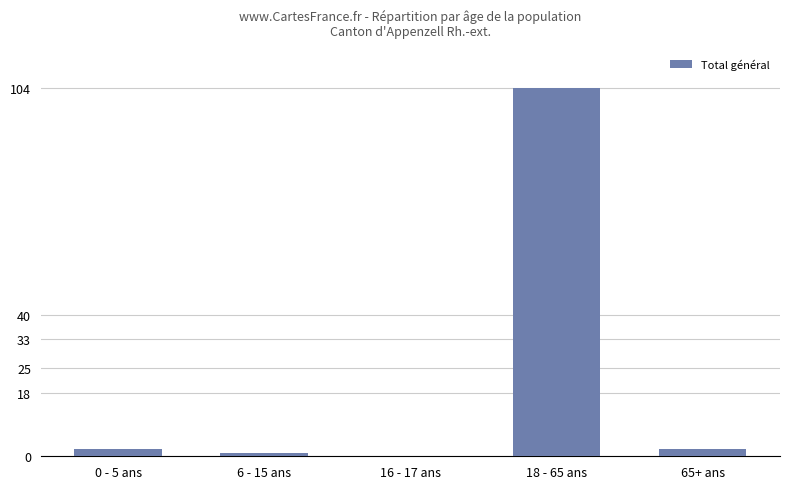

The chart shows a value of 104 at 18 - 65 ans. True or false?

True